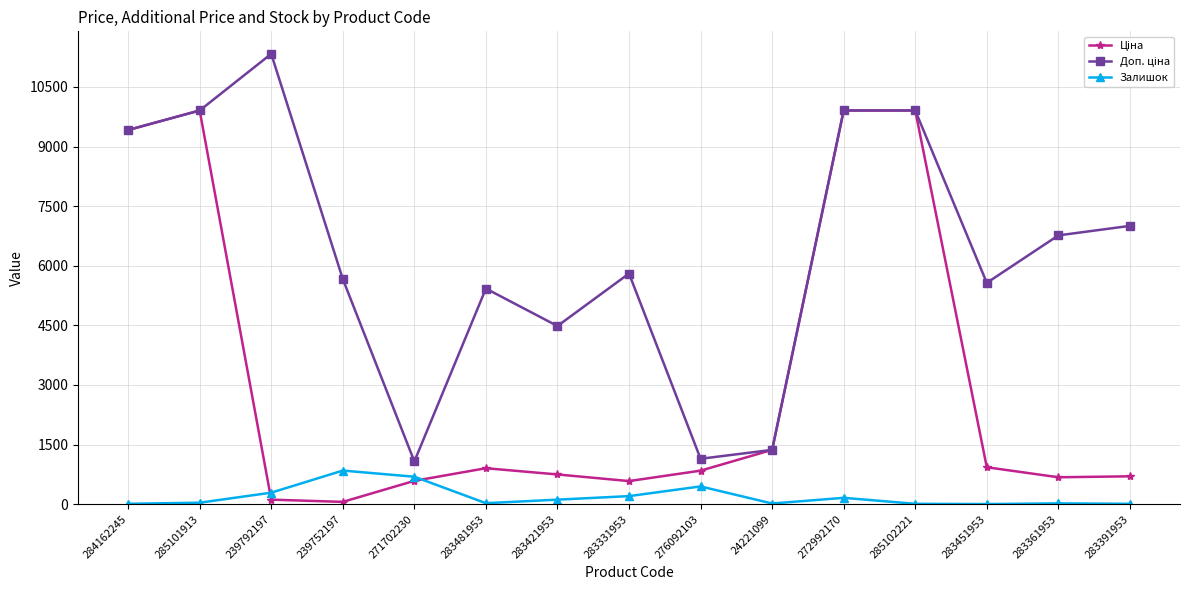

At which category does the chart reach its peak across all series?

239792197